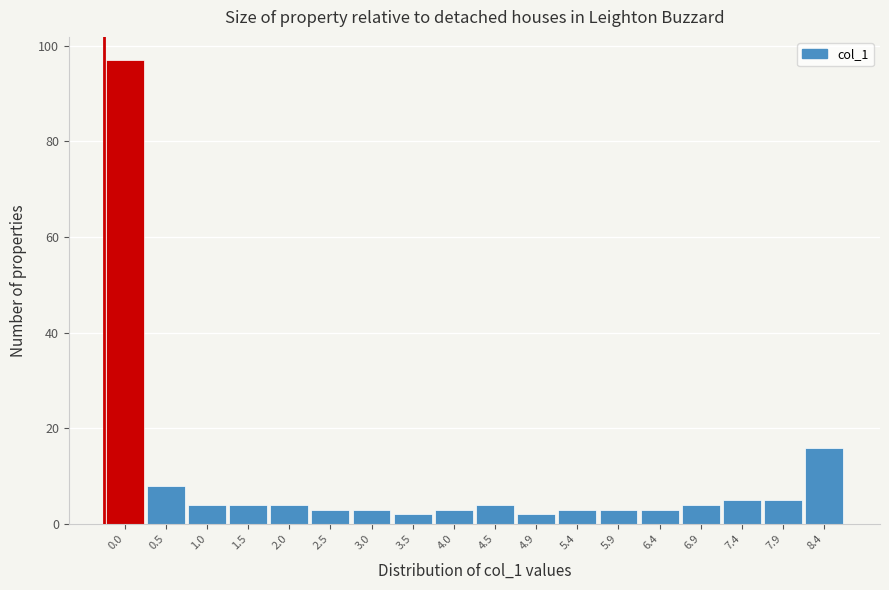

Reading left to right, list all the values displayed in this chart.

0.0=97	0.5=8	1.0=4	1.5=4	2.0=4	2.5=3	3.0=3	3.5=2	4.0=3	4.5=4	4.9=2	5.4=3	5.9=3	6.4=3	6.9=4	7.4=5	7.9=5	8.4=16